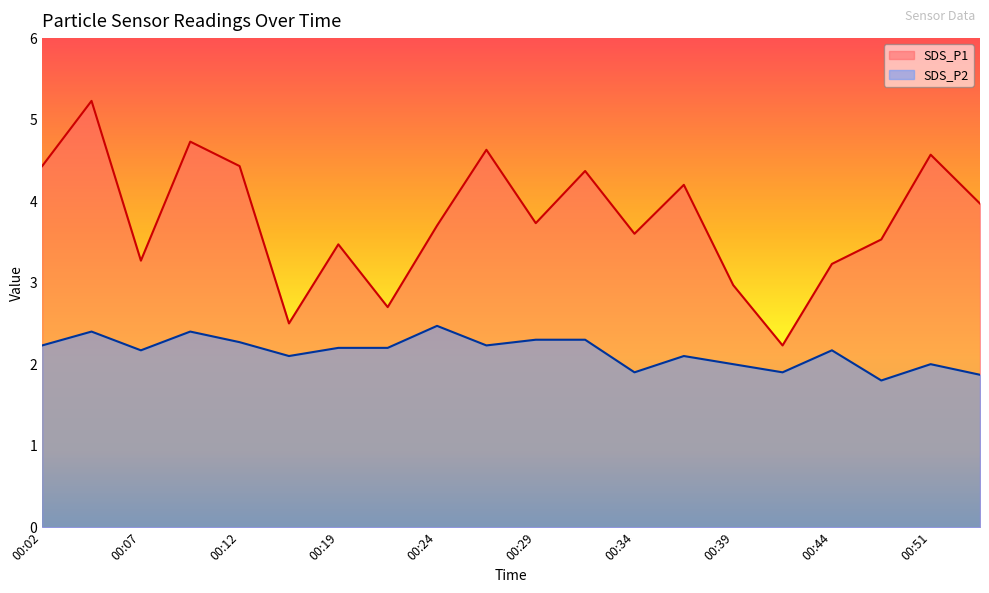

In SDS_P1, how many points are lower than both neighbors (excluding endpoints)?

6